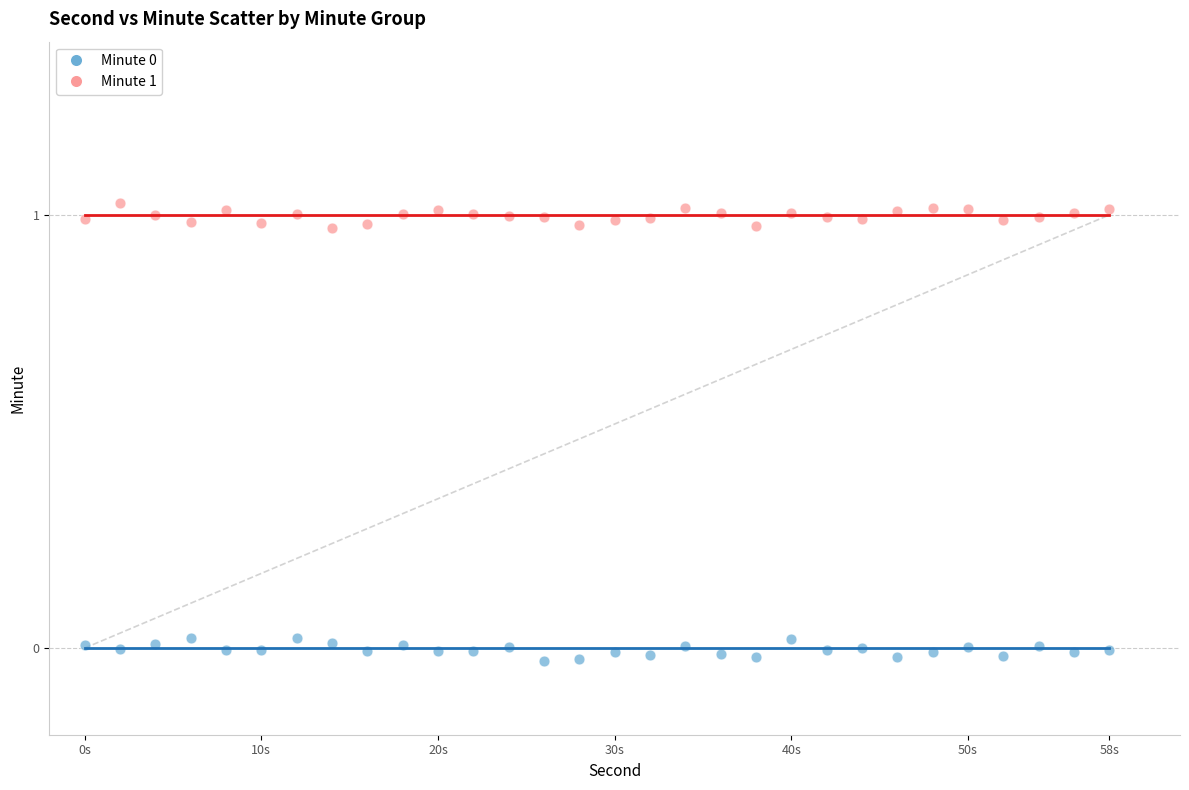

Which series contains the highest Y value?

Minute 1